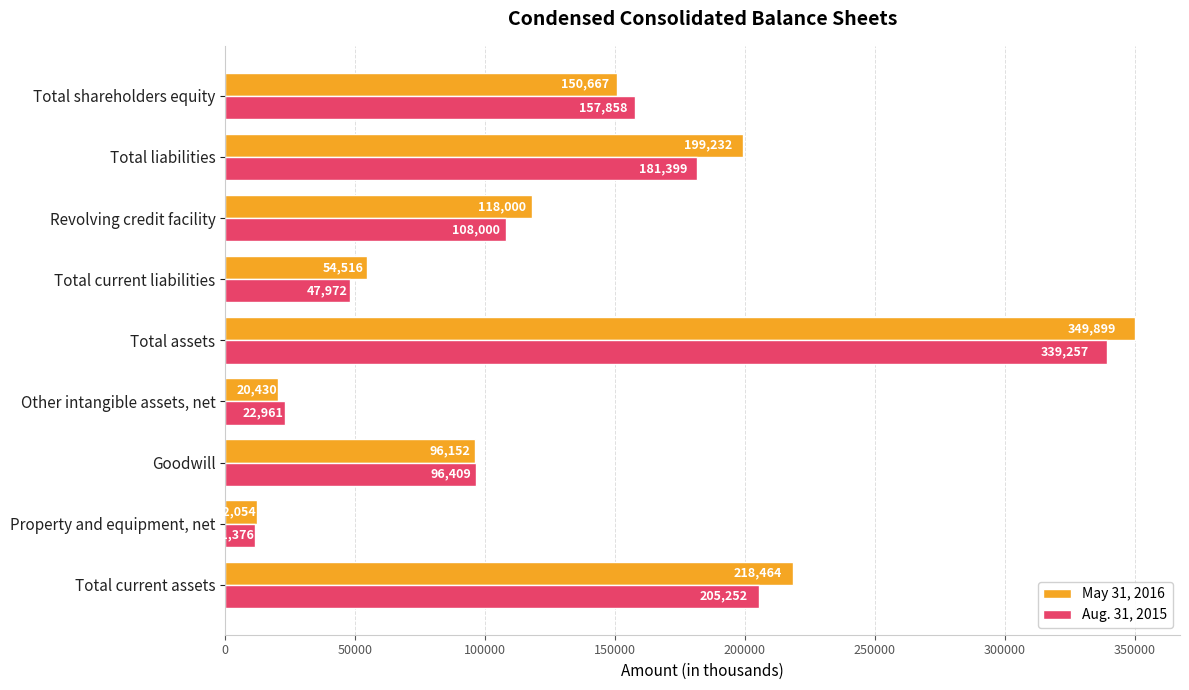

At which label does Aug. 31, 2015 reach its minimum?

Property and equipment, net